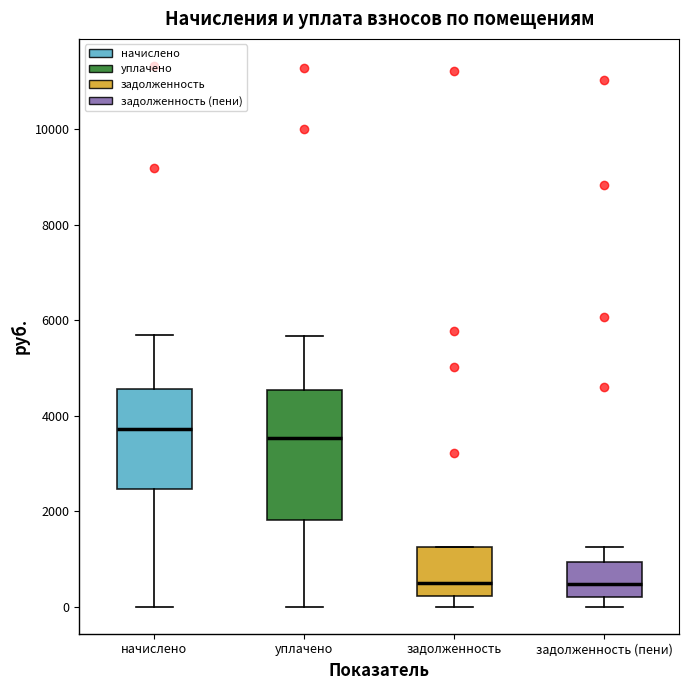

Which box is the tallest, from its lower edge to its upper edge?

уплачено